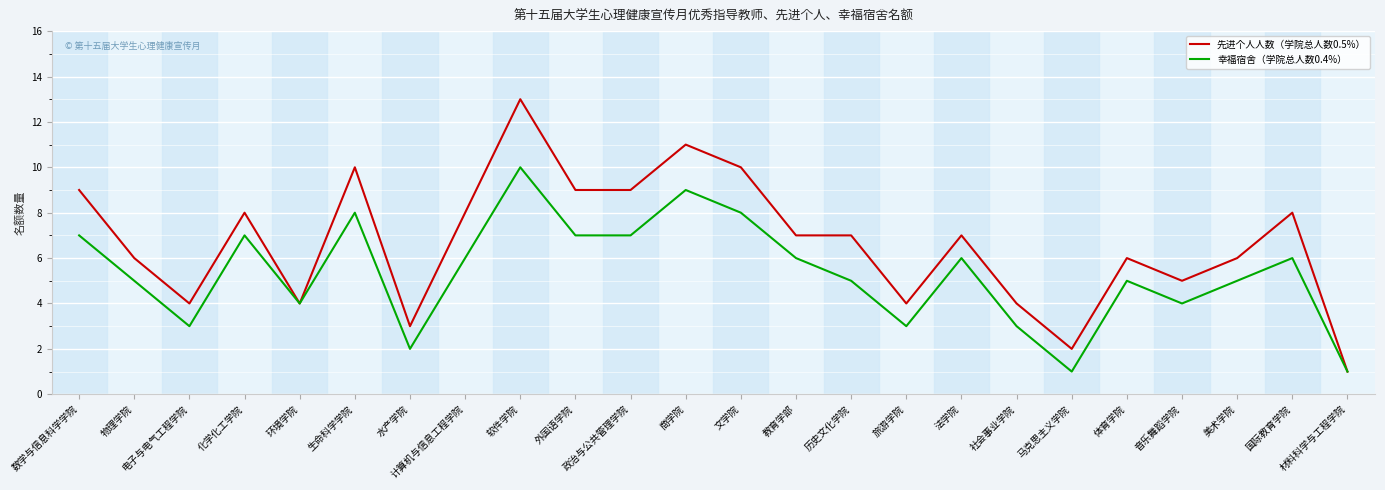

Rank the series by their average value, from highest to lowest.

先进个人人数（学院总人数0.5%）, 幸福宿舍（学院总人数0.4%）